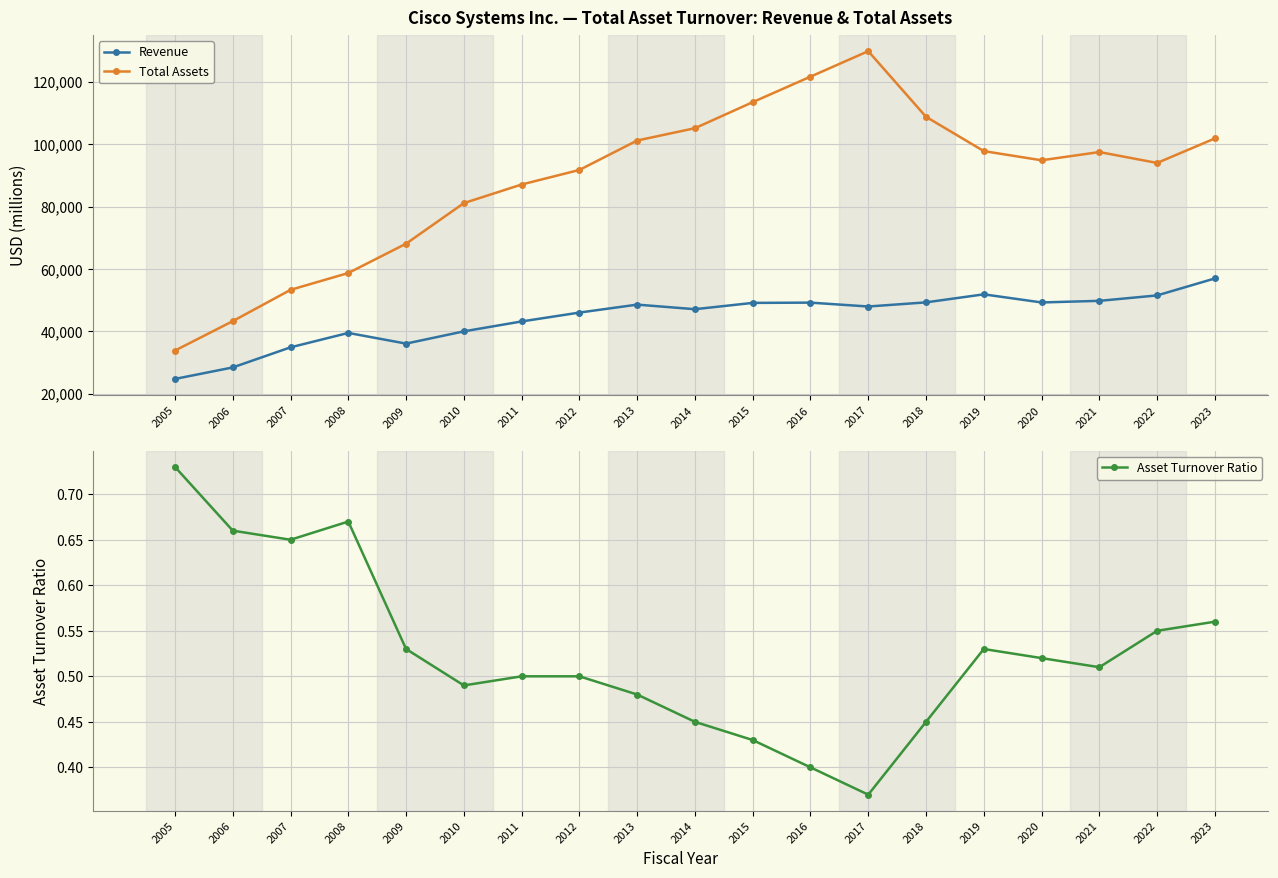

Count the number of data series in this chart.

3